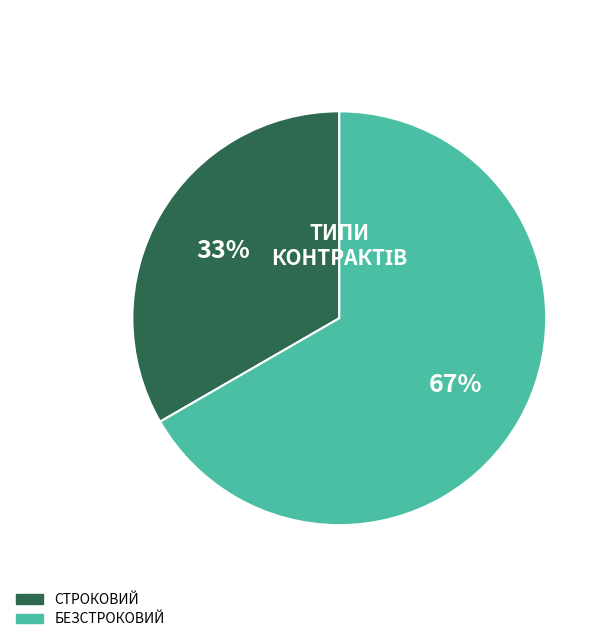

Count the number of slices in the pie.

2